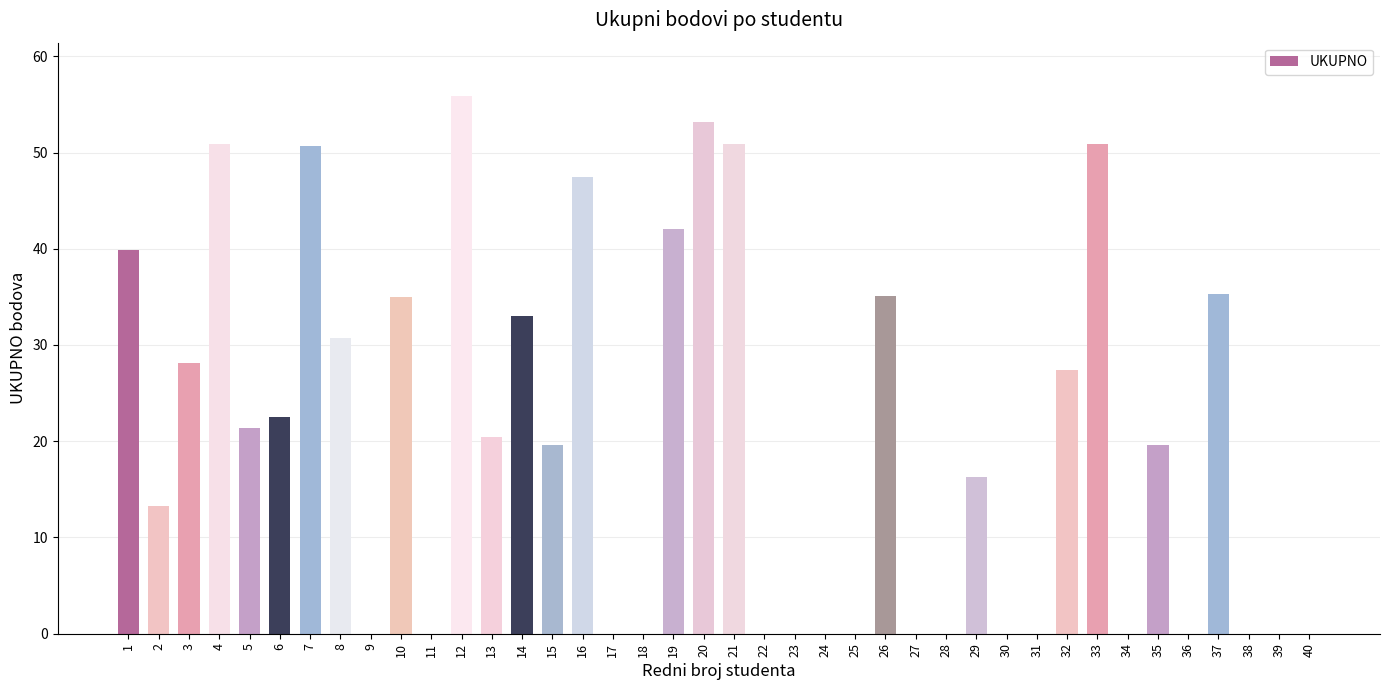

How many data points does each series have?

40